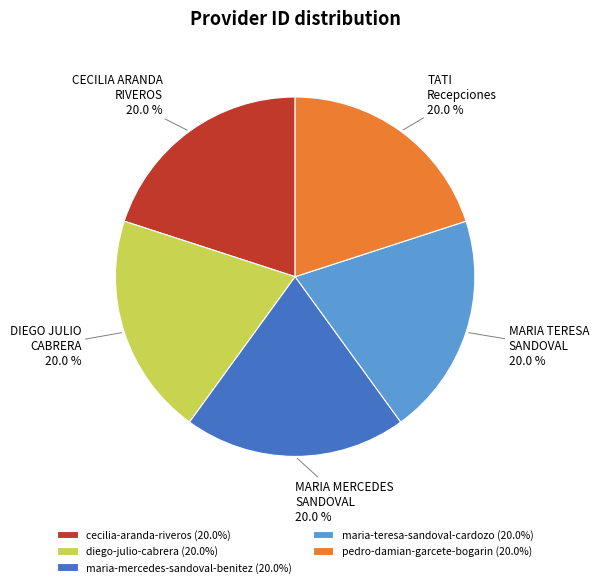

What percentage do maria-mercedes-sandoval-benitez and maria-teresa-sandoval-cardozo together represent?

40.0%